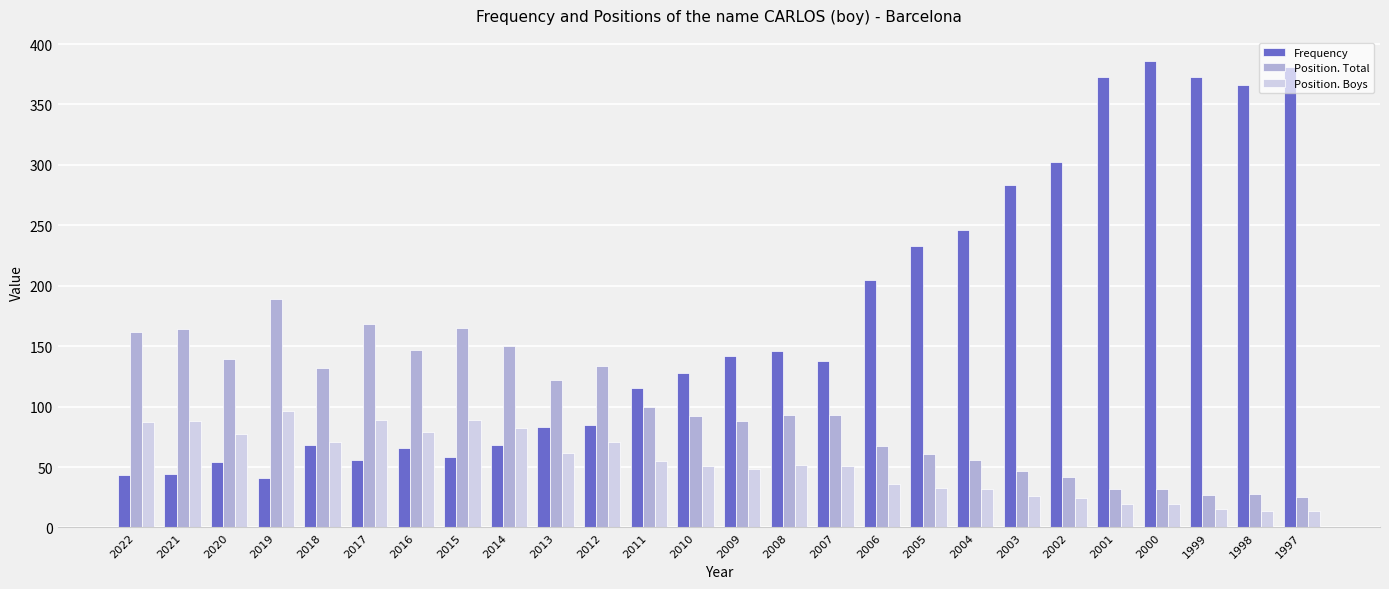

What is the greatest value displayed?

386